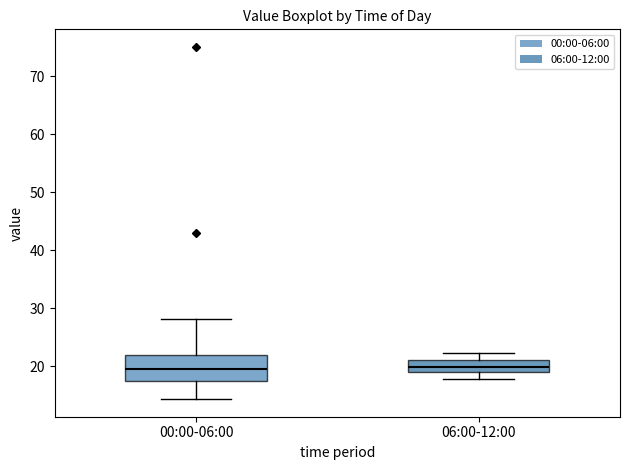

Where does the lower whisker of the box for 00:00-06:00 end on the y-axis? The values are not printed on the chart, so give them approximately, as read against the axis.

14